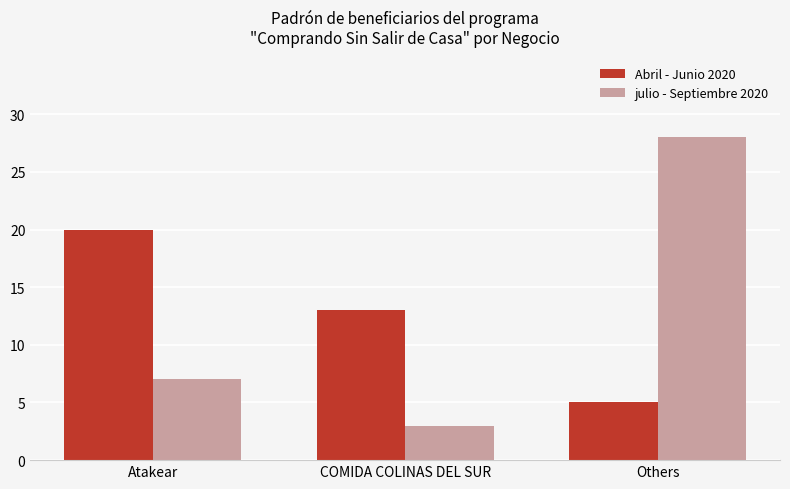

Which category has the highest value across all series?

Others